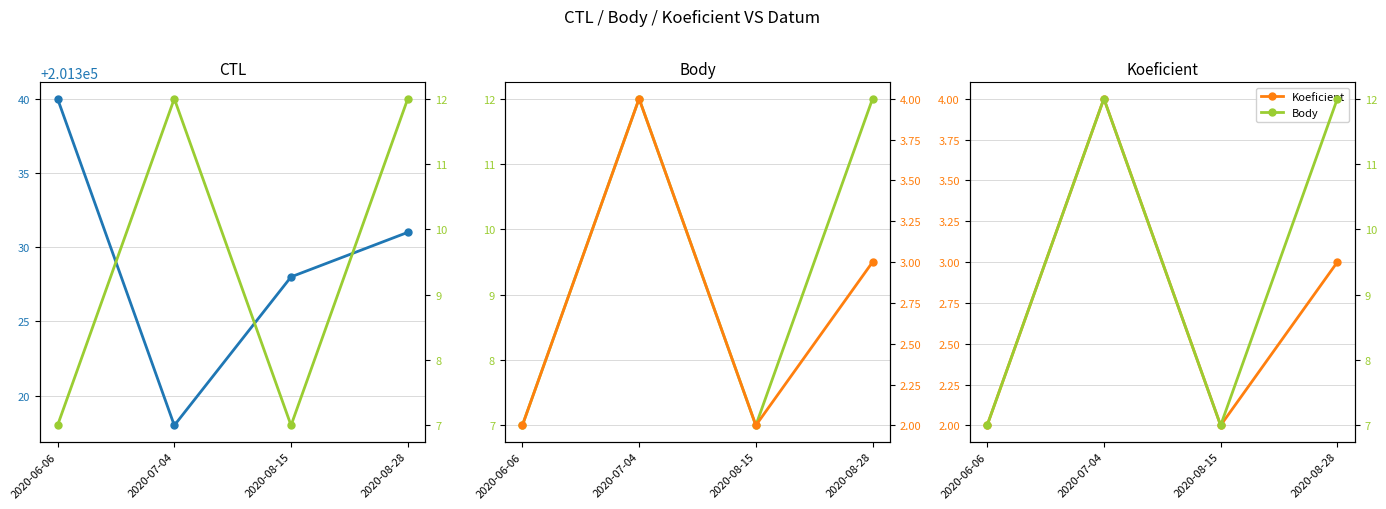

Which label corresponds to the smallest value in the chart?

2020-06-06